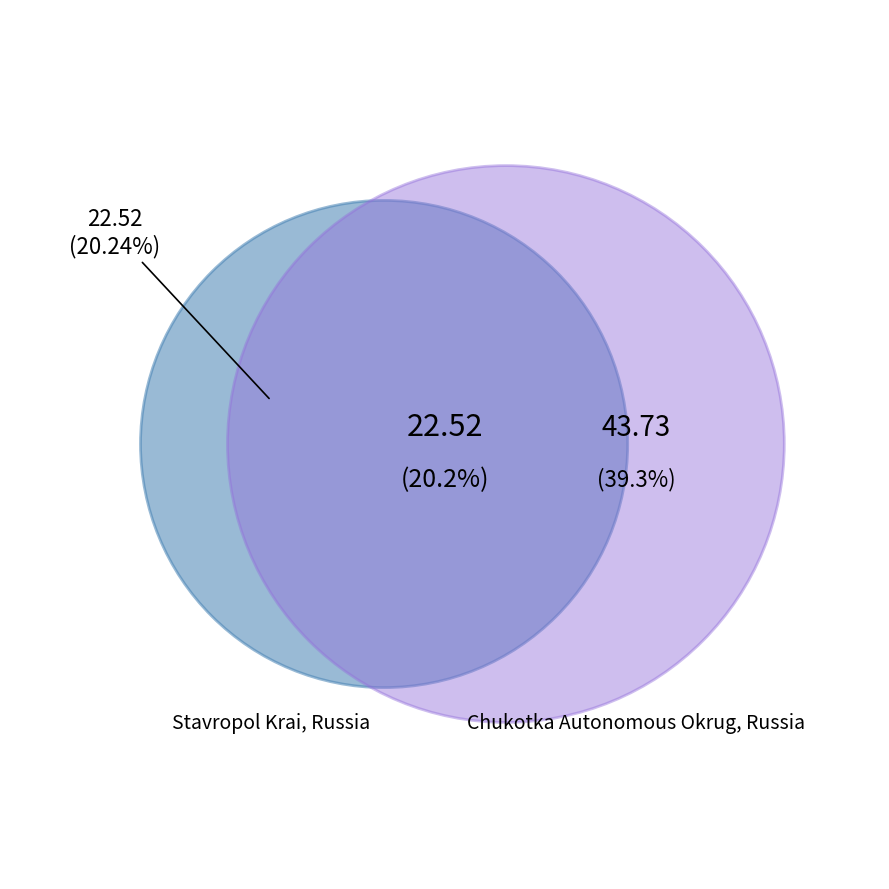

Is Stavropol Krai, Russia the majority of the pie?

No